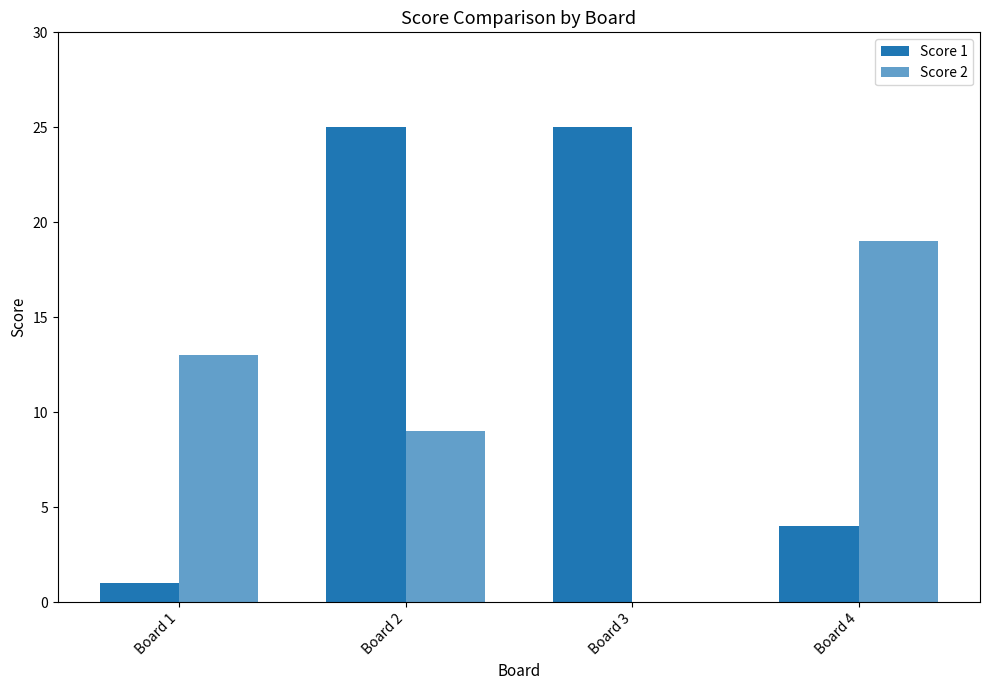

Rank the series by their average value, from highest to lowest.

Score 1, Score 2